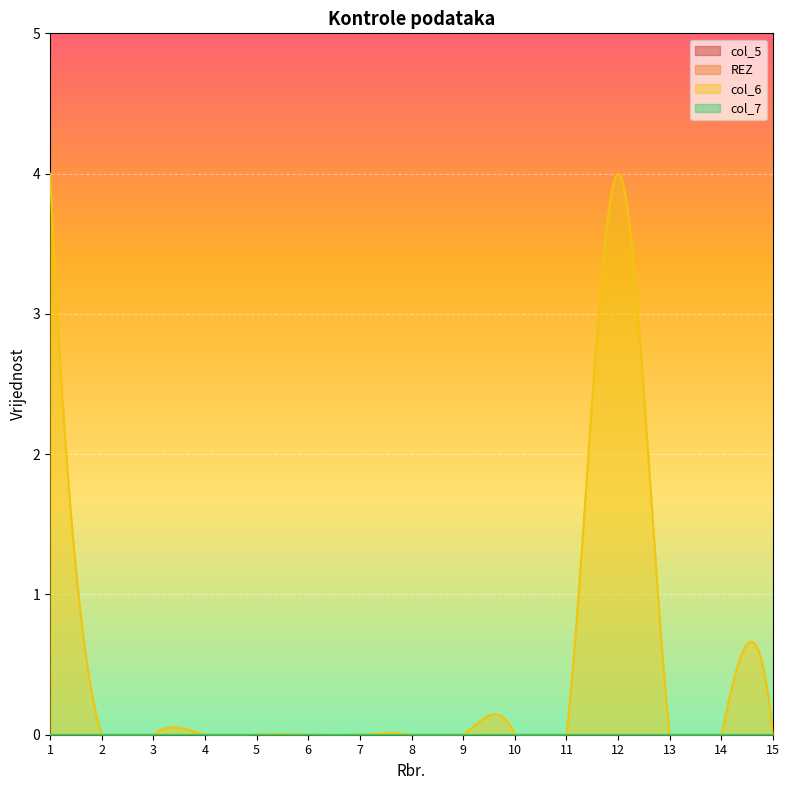

Which series has the largest total across all categories?

col_6